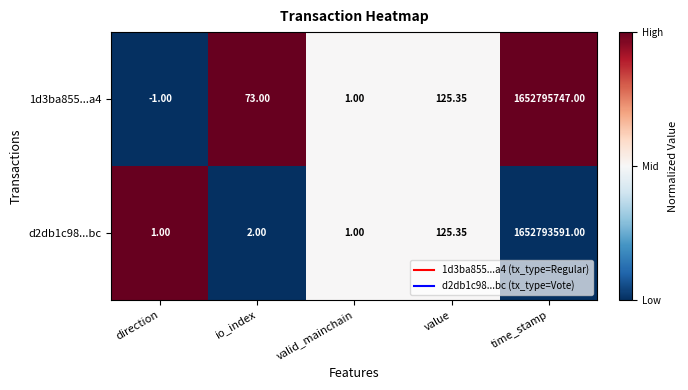

At which category is the sum across all series the highest?

time_stamp